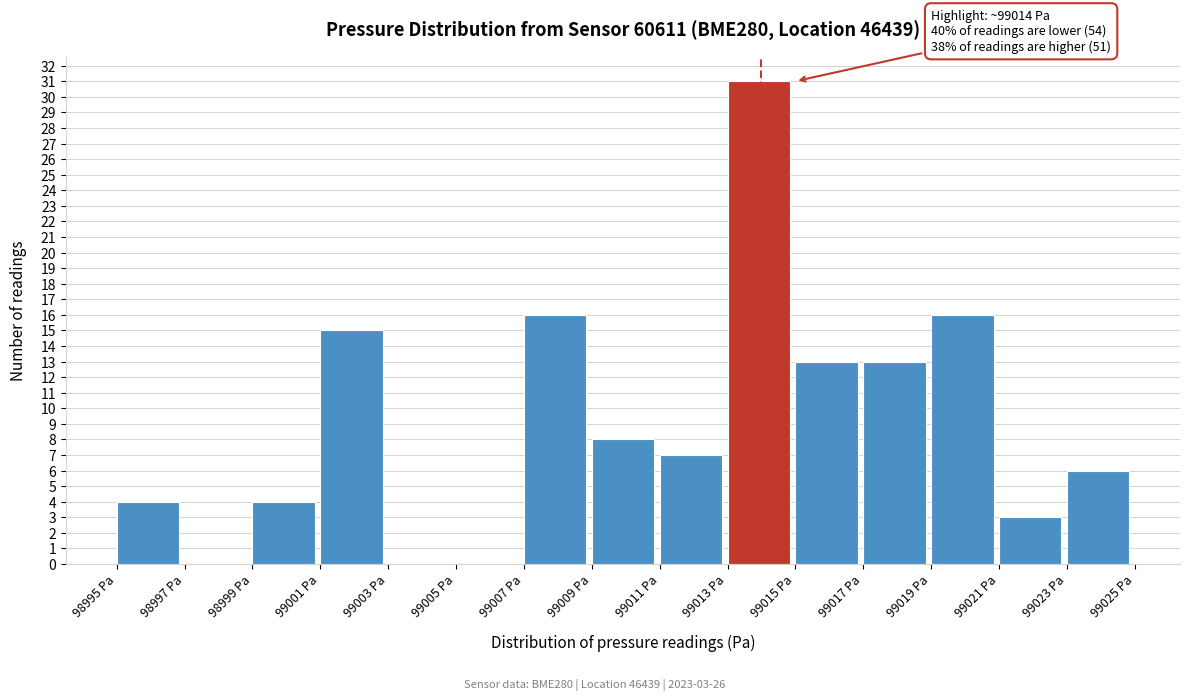

Reading left to right, transcribe all the data shown in this chart.

98995 Pa=4	98997 Pa=0	98999 Pa=4	99001 Pa=15	99003 Pa=0	99005 Pa=0	99007 Pa=16	99009 Pa=8	99011 Pa=7	99013 Pa=31	99015 Pa=13	99017 Pa=13	99019 Pa=16	99021 Pa=3	99023 Pa=6